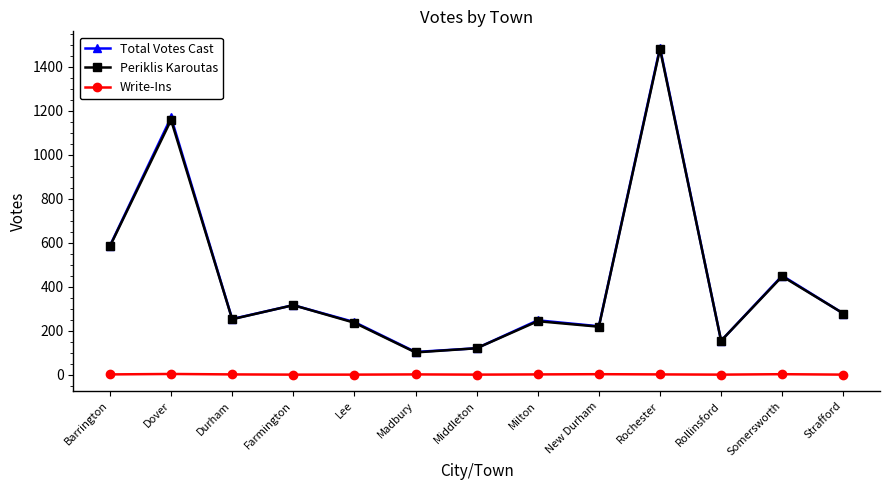

Which label corresponds to the largest value in the chart?

Rochester